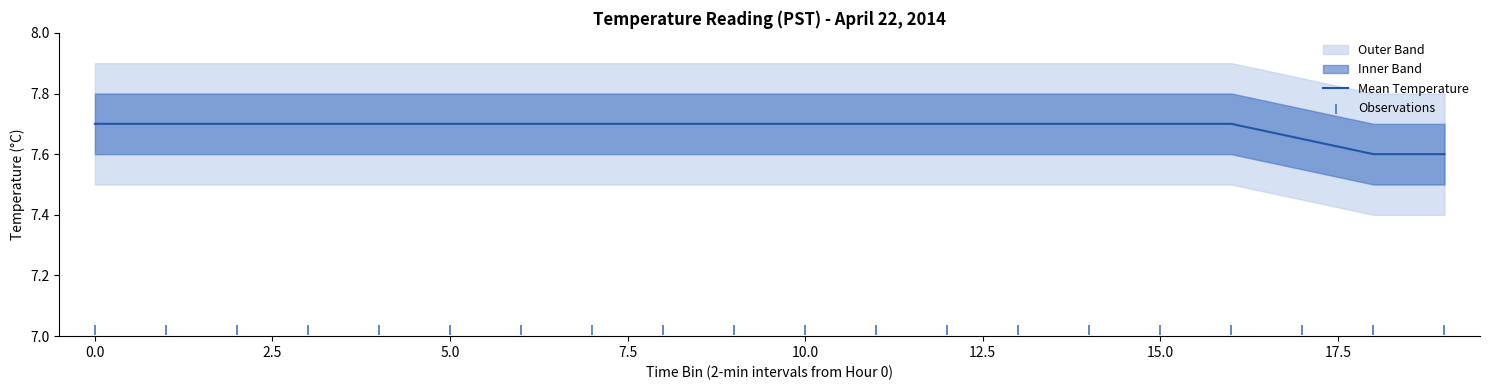

True or false: Mean Temperature has a value of 7.7 at 0.0.

True